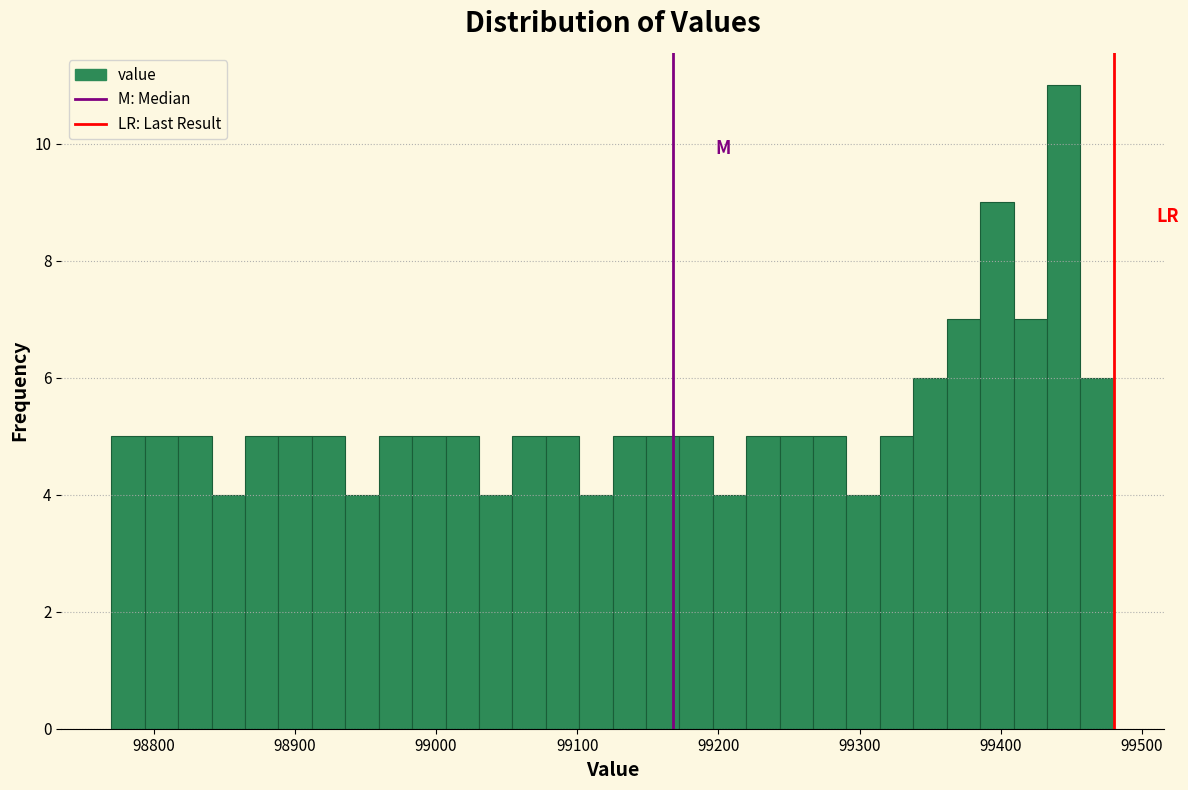

Read against the x-axis, roughly where is the centre of the tallest bar?

99440